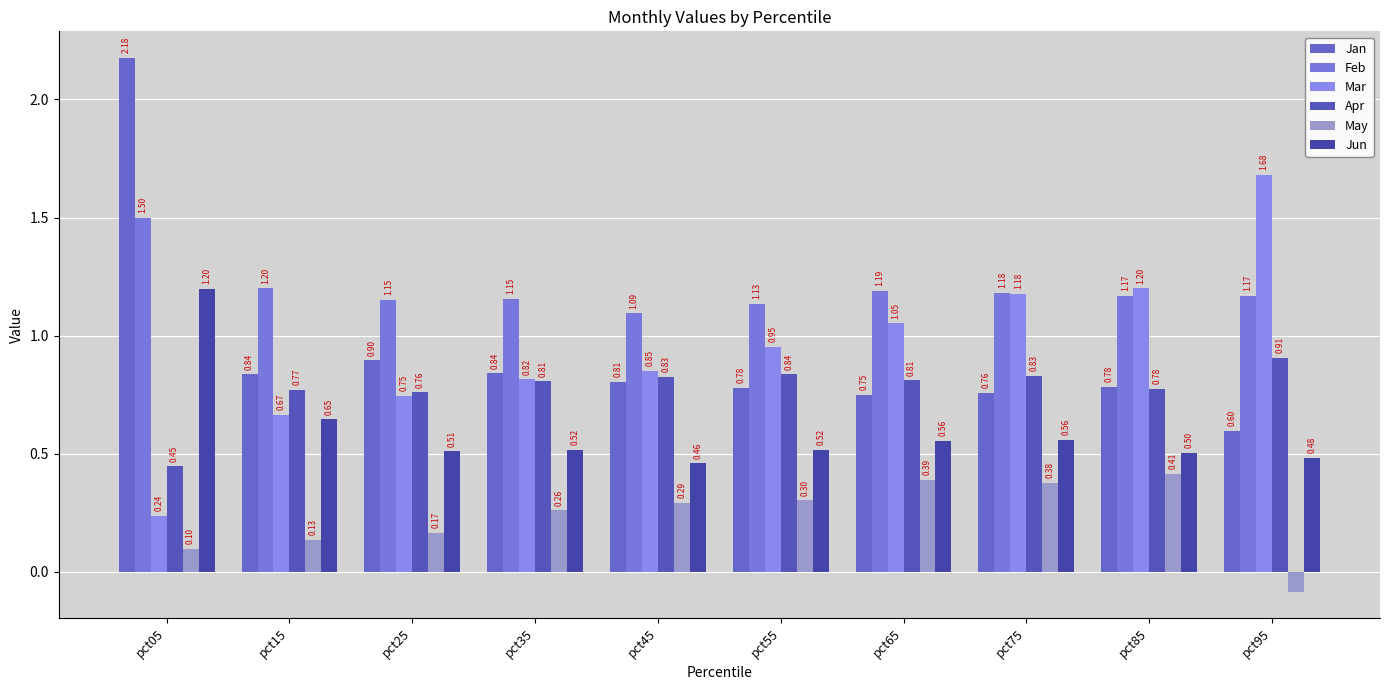

How many categories are shown in the chart?

10